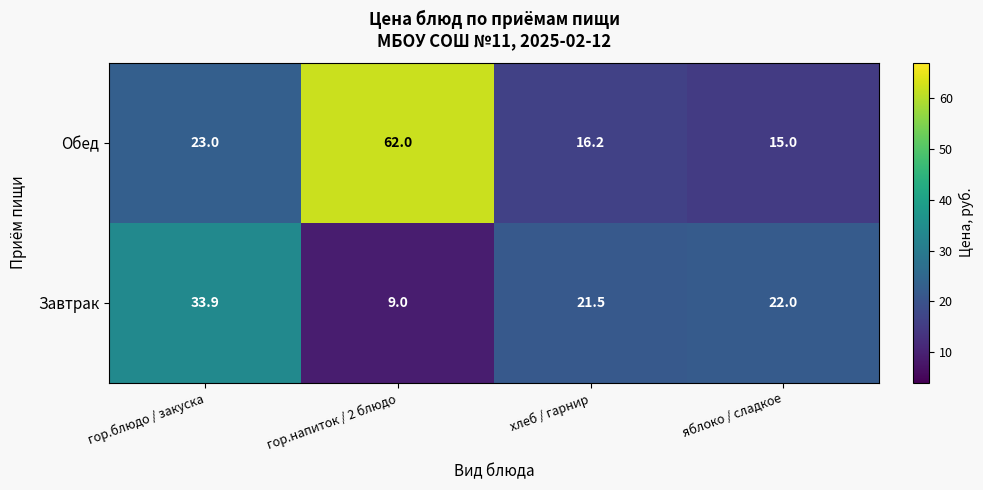

Read the Обед value at яблоко / сладкое.

15.0